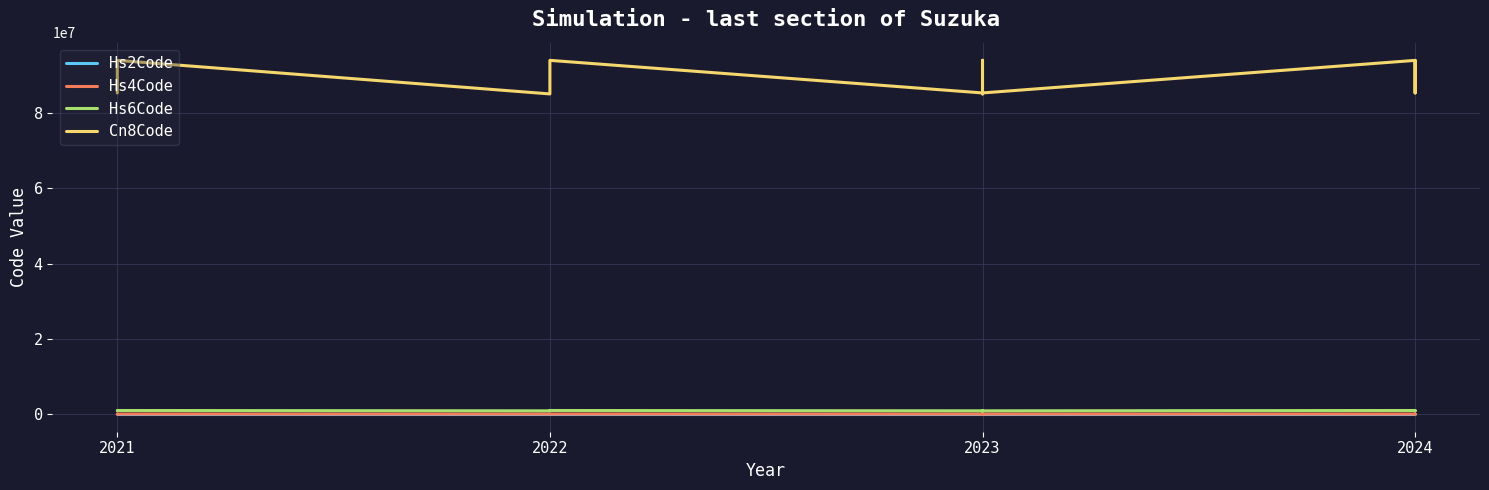

Is it true that Hs4Code equals 3198 at 2023?

False